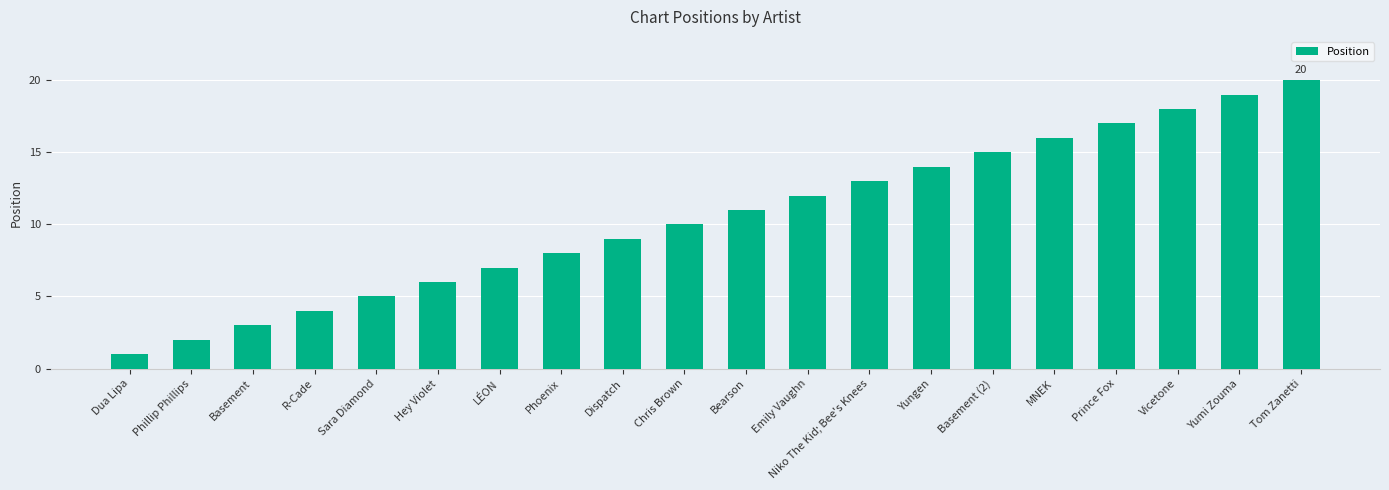

Reading left to right, list all the values displayed in this chart.

1	2	3	4	5	6	7	8	9	10	11	12	13	14	15	16	17	18	19	20